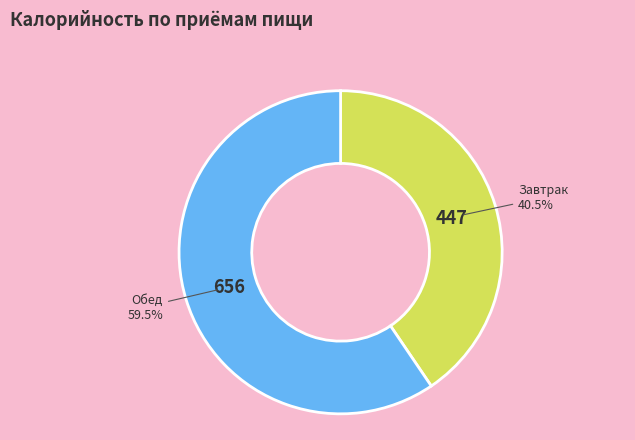

How many segments does this pie chart have?

2